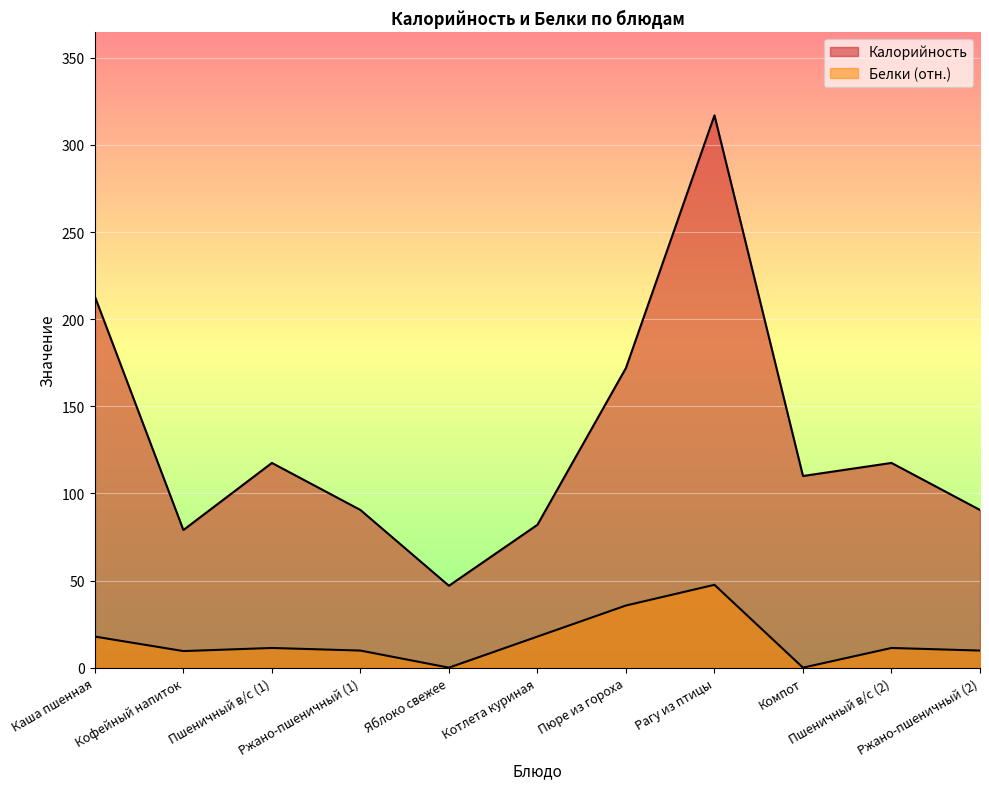

What is the value of the Калорийность point at the 2nd from the left?

79.0